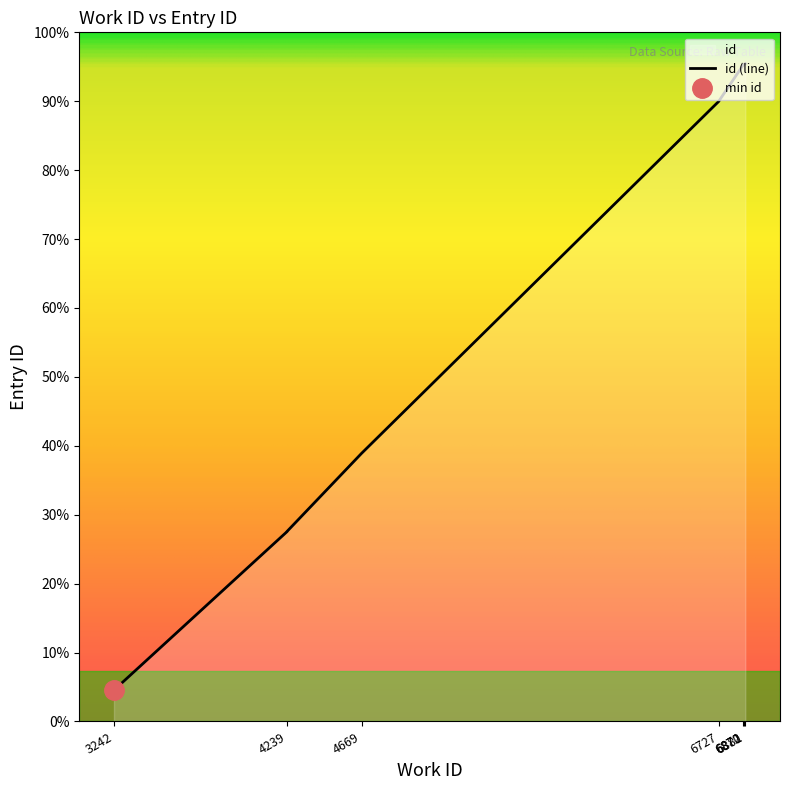

How many series are shown in this chart?

1